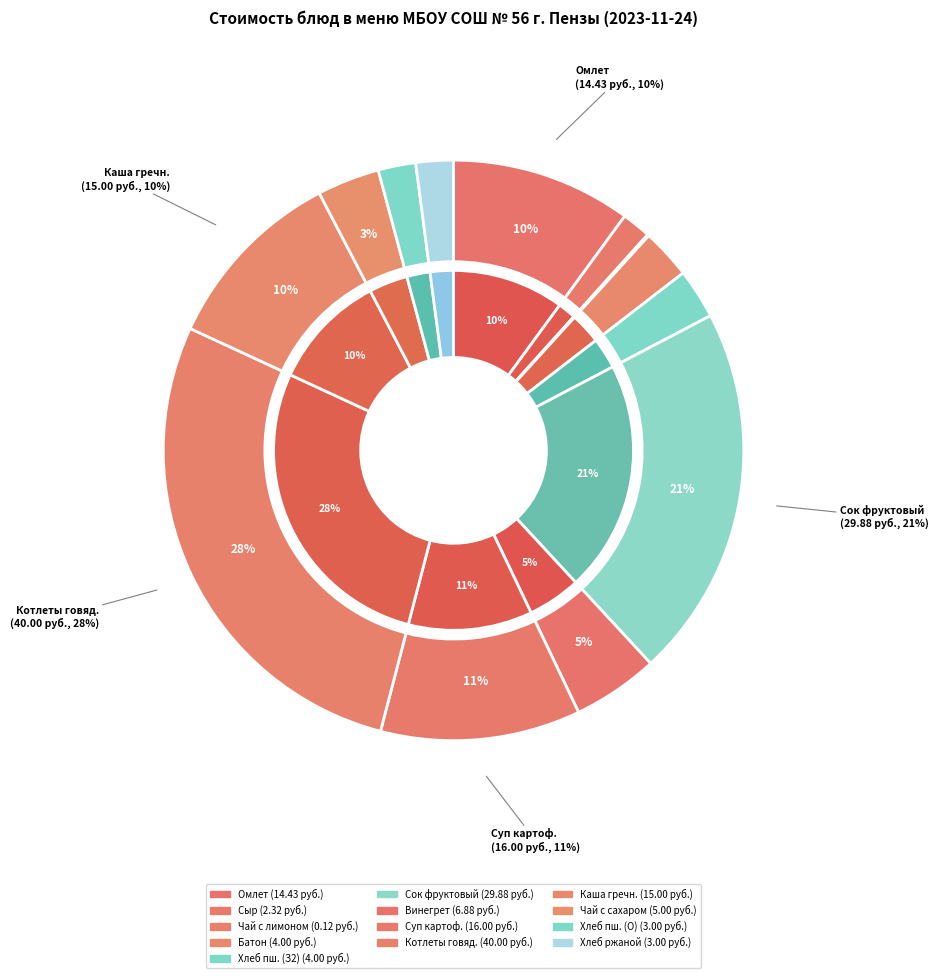

To the nearest percent, what is the difference between the БАТОН and ЧАЙ С САХАРОМ slice percentages?

1%